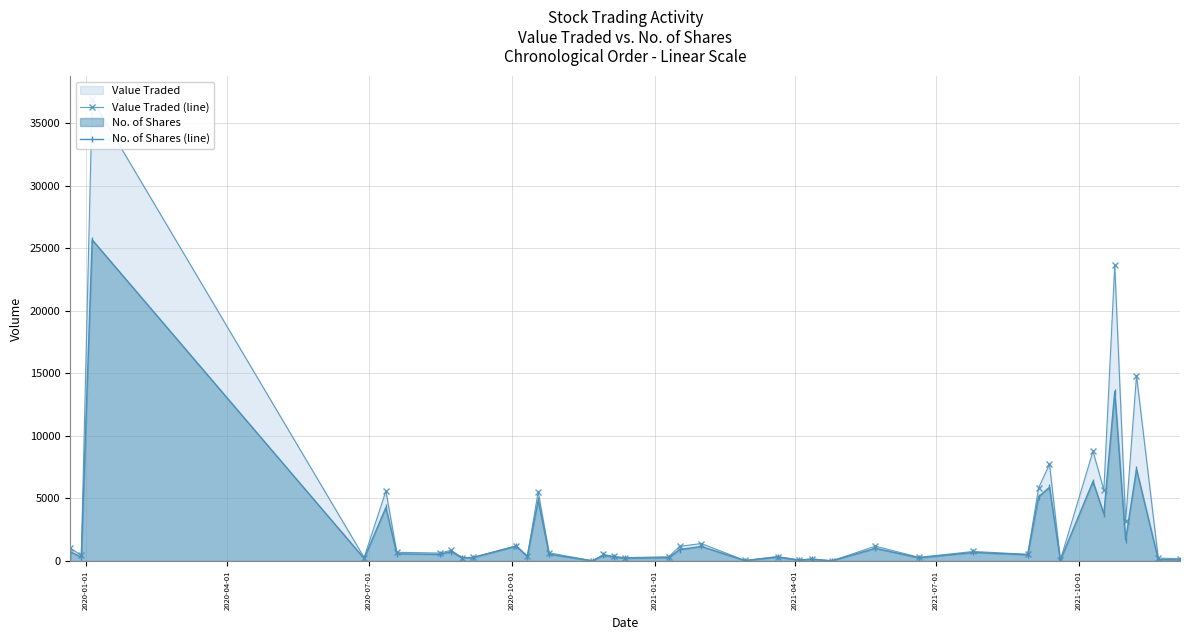

True or false: No. of Shares (line) has more than 1 points higher than both neighbors.

True